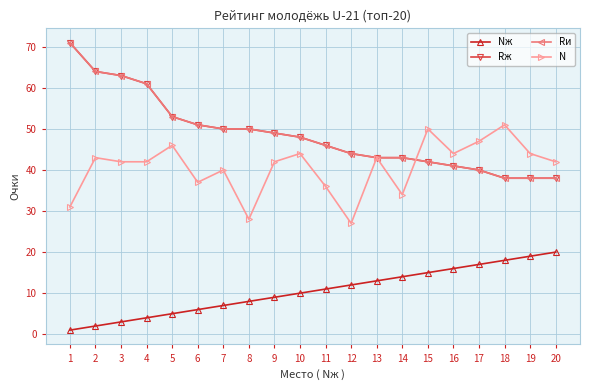

True or false: N has more than 2 interior local peaks.

True